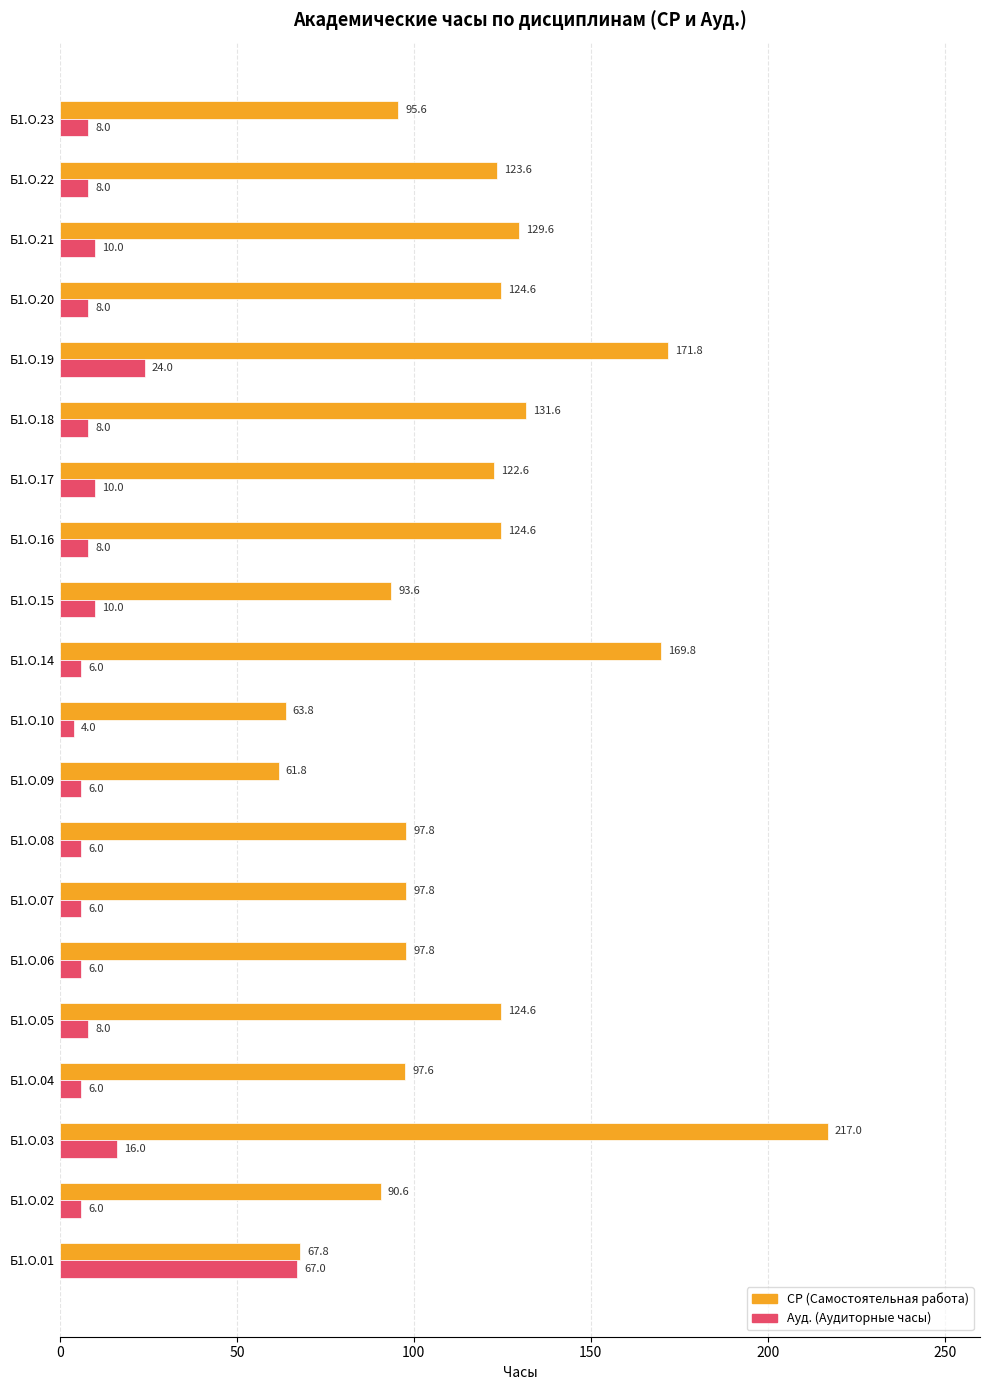

What is the total value across all series at Б1.О.15?

103.6